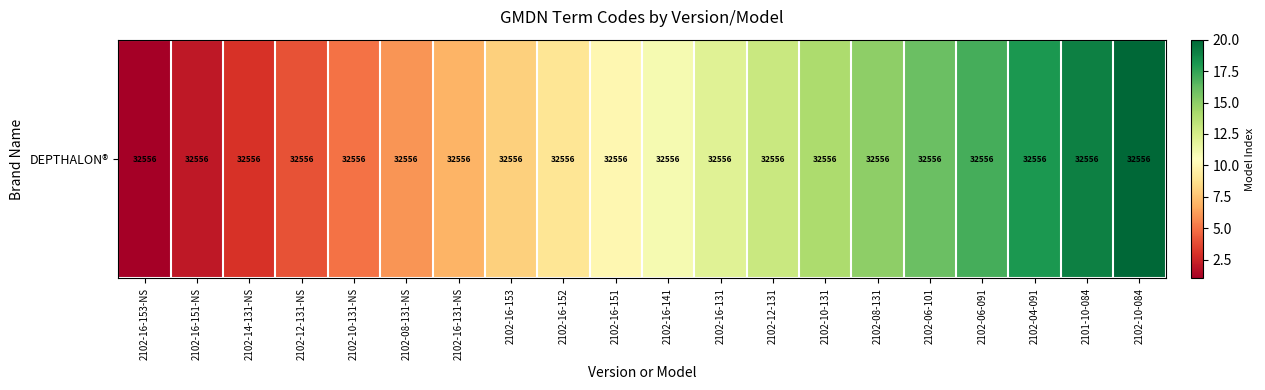

What is the average value?

10